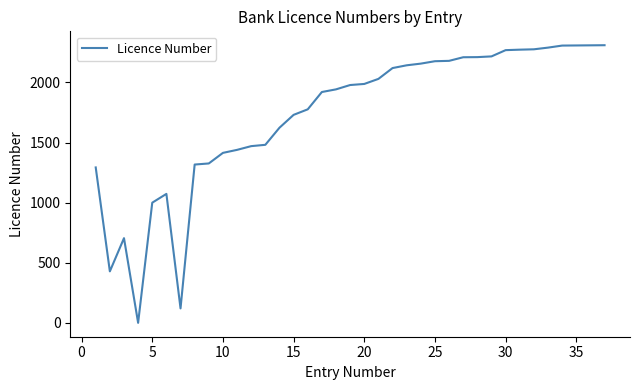

What is the greatest value displayed?

2309